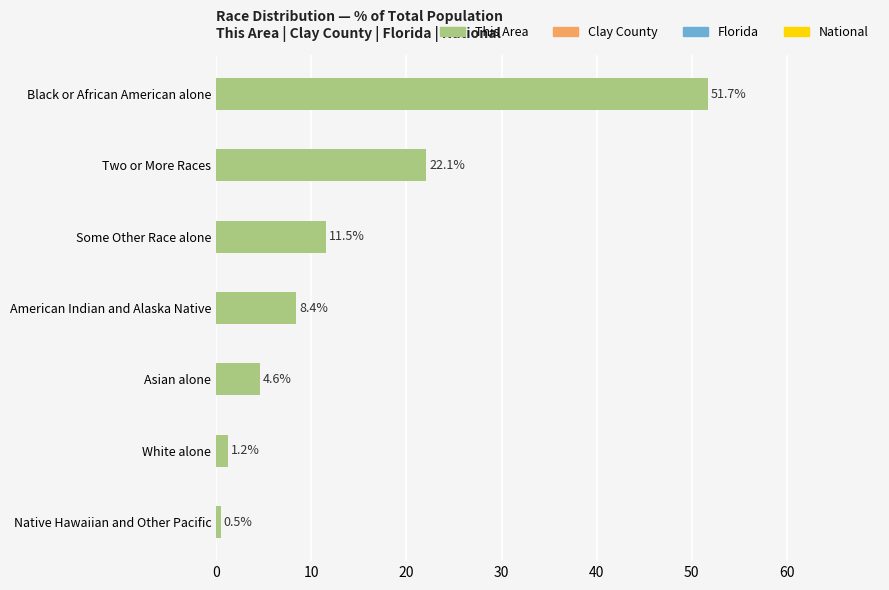

What is the change in value from Two or More Races to Black or African American alone?

+29.6